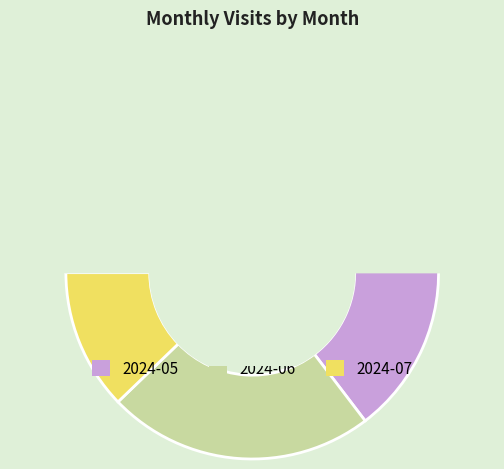

Which has a higher value, 2024-05 or 2024-07?

2024-05